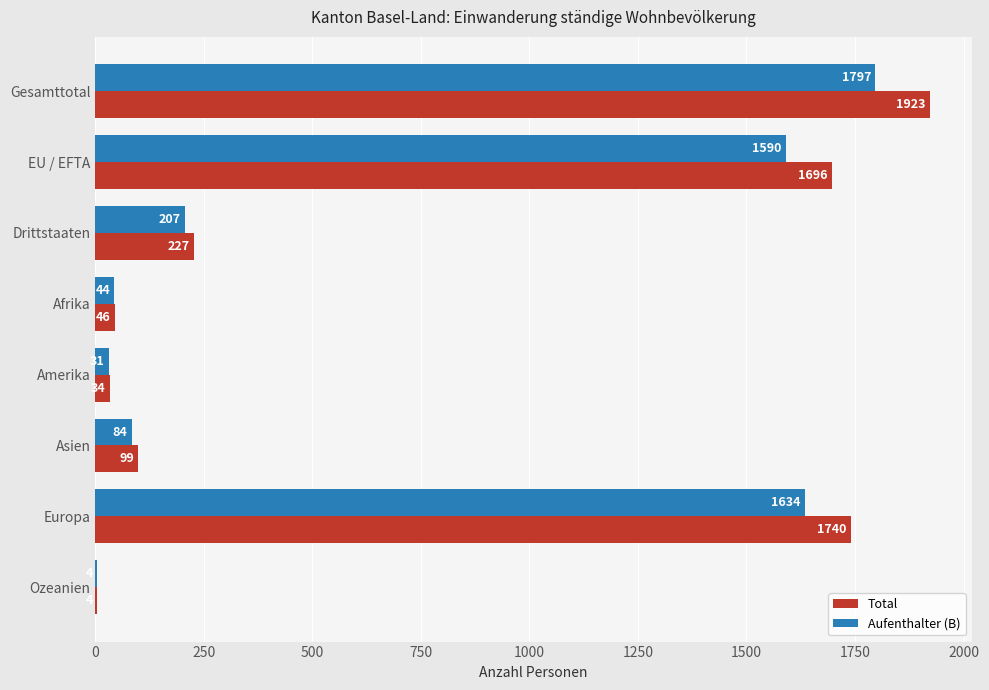

Which category has the highest value across all series?

Gesamttotal